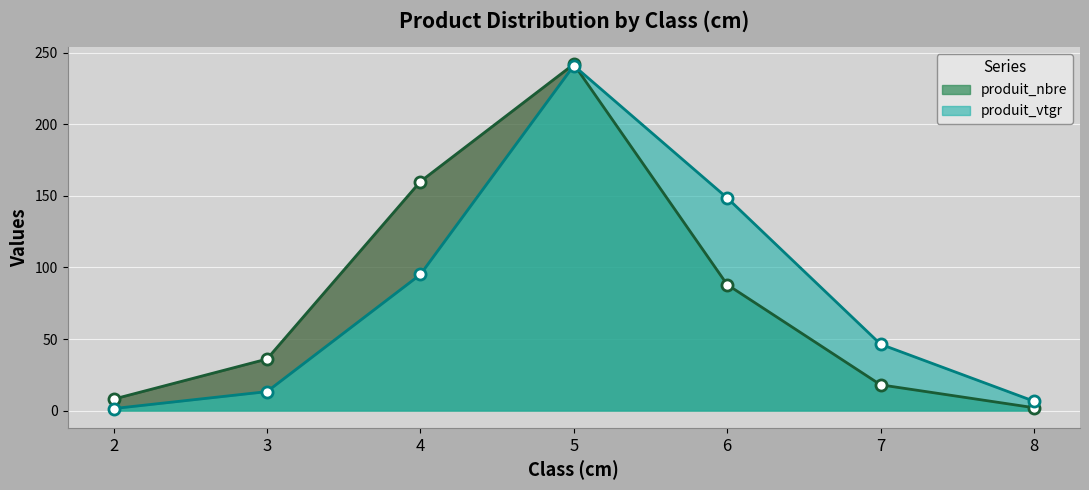

How many times do produit_nbre and produit_vtgr cross each other?

1